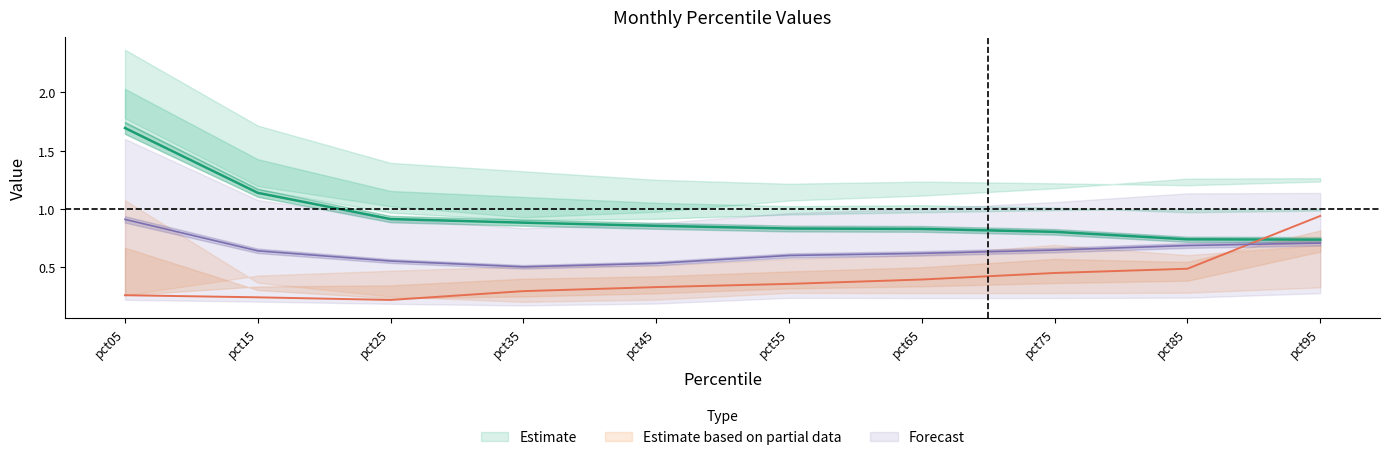

How many lines are shown in the chart?

3